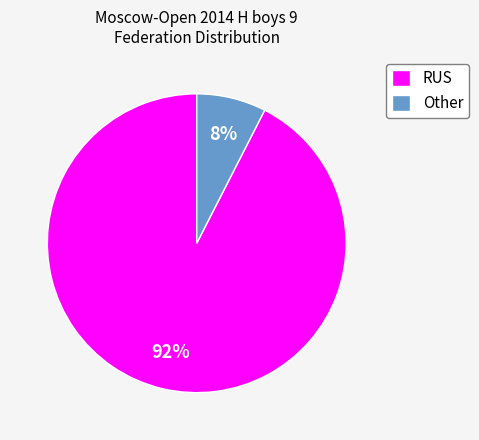

Which category accounts for the majority?

RUS